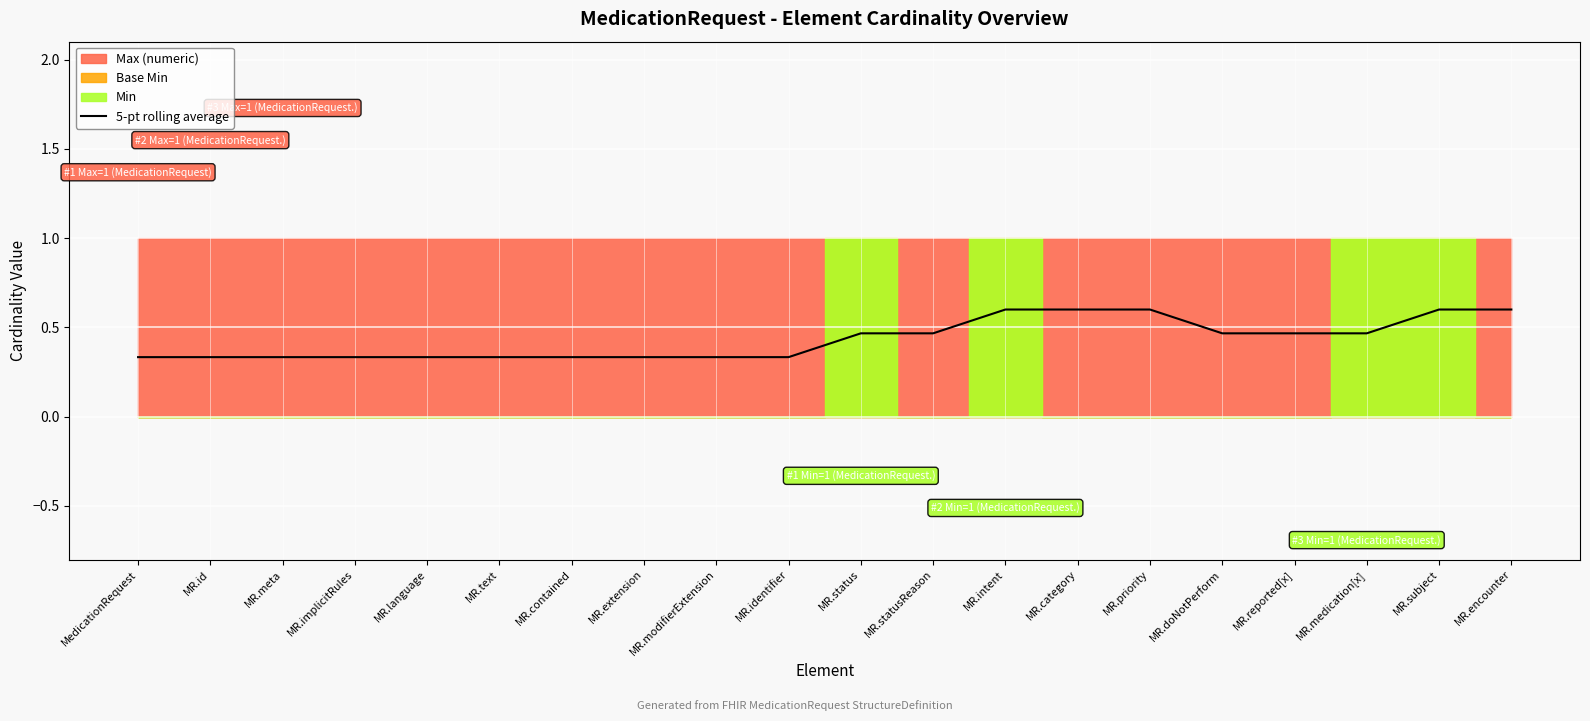

List the labels in order of value, smallest first.

MedicationRequest, MR.id, MR.meta, MR.implicitRules, MR.language, MR.text, MR.contained, MR.extension, MR.modifierExtension, MR.identifier, MR.status, MR.doNotPerform, MR.reported[x], MR.medication[x], MR.statusReason, MR.intent, MR.category, MR.priority, MR.subject, MR.encounter